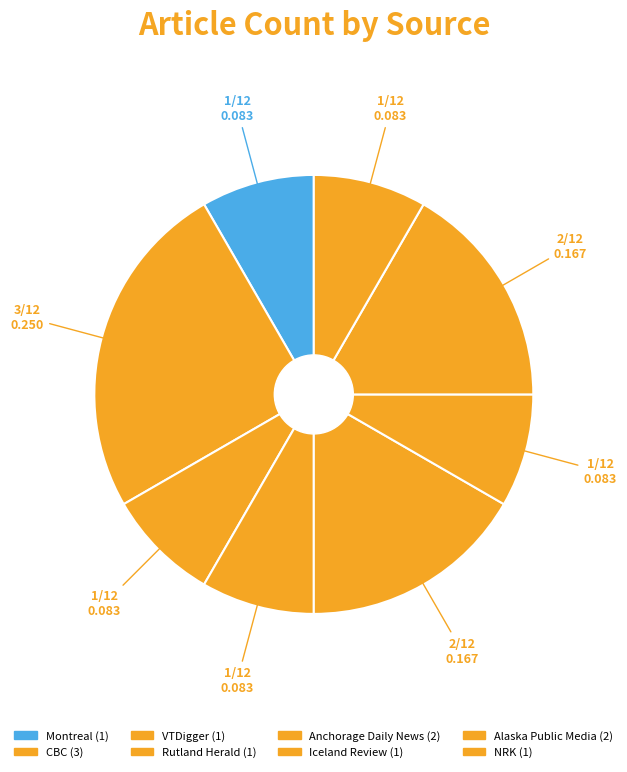

To the nearest percent, what is the combined percentage of CBC and VTDigger?

33%